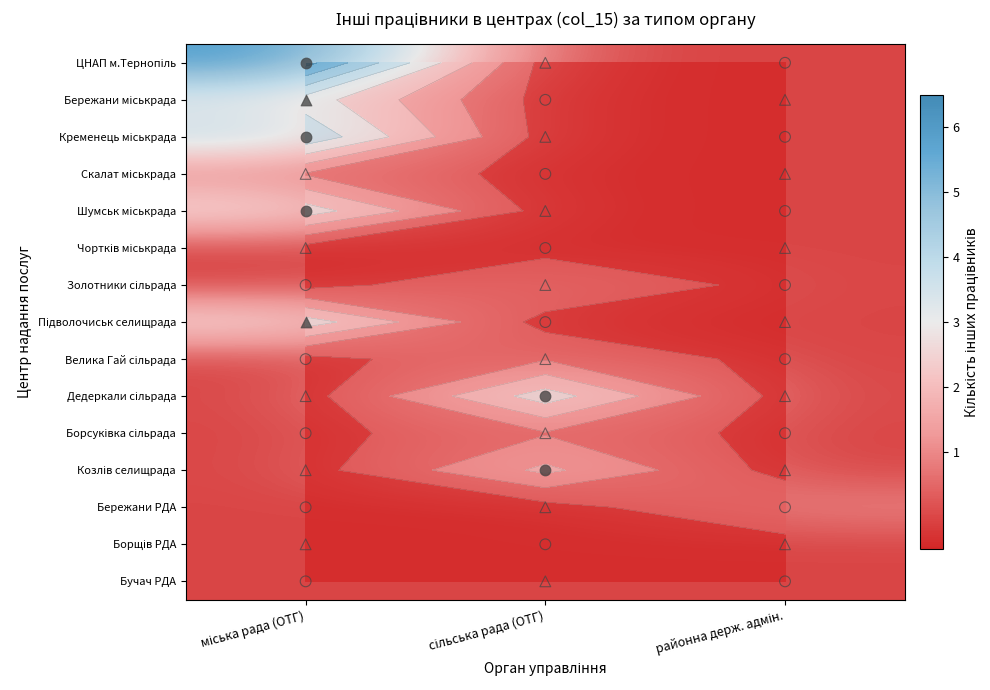

Rank the series at сільська рада (ОТГ) from highest to lowest value.

Дедеркали сільрада, Козлів селищрада, Золотники сільрада, Велика Гай сільрада, Борсуківка сільрада, ЦНАП м.Тернопіль, Бережани міськрада, Кременець міськрада, Скалат міськрада, Шумськ міськрада, Чортків міськрада, Підволочиськ селищрада, Бережани РДА, Борщів РДА, Бучач РДА